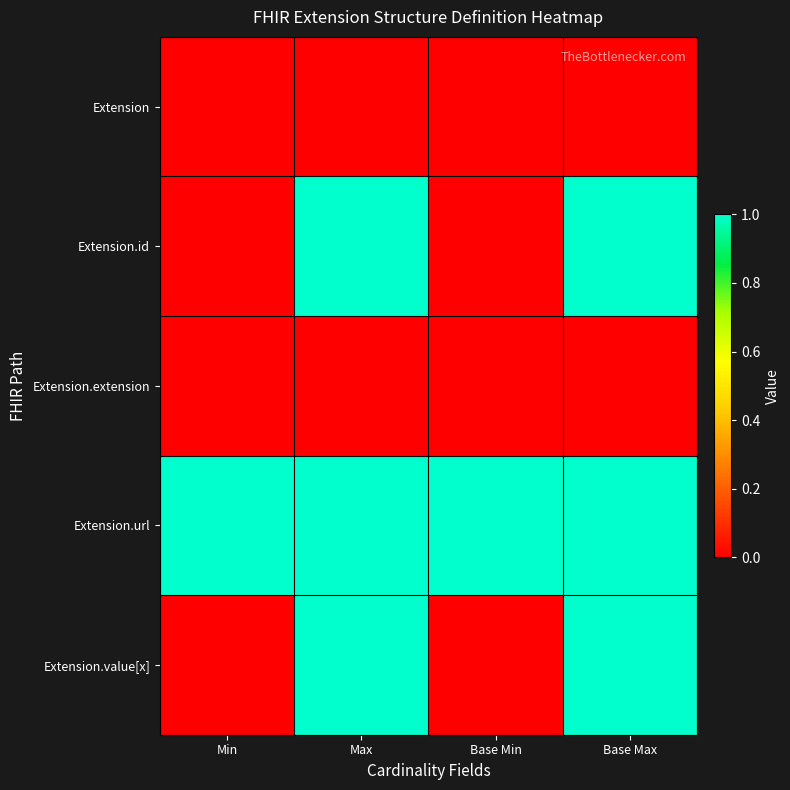

Which series has the largest range (max minus min)?

Extension.id